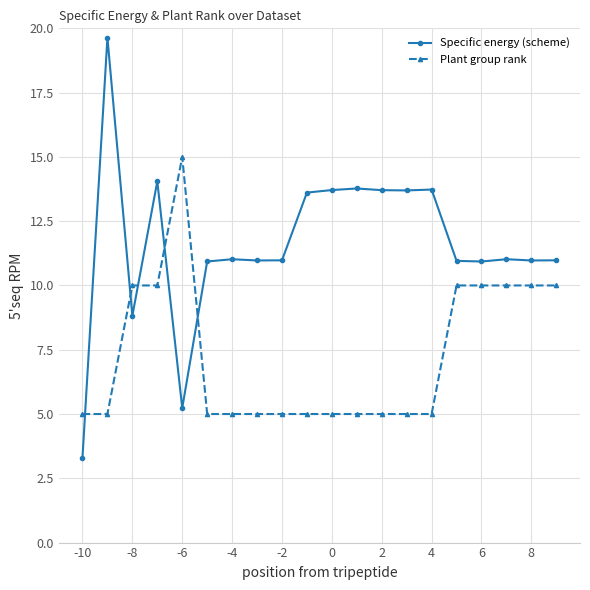

Which series has the largest total across all categories?

Specific energy (scheme)